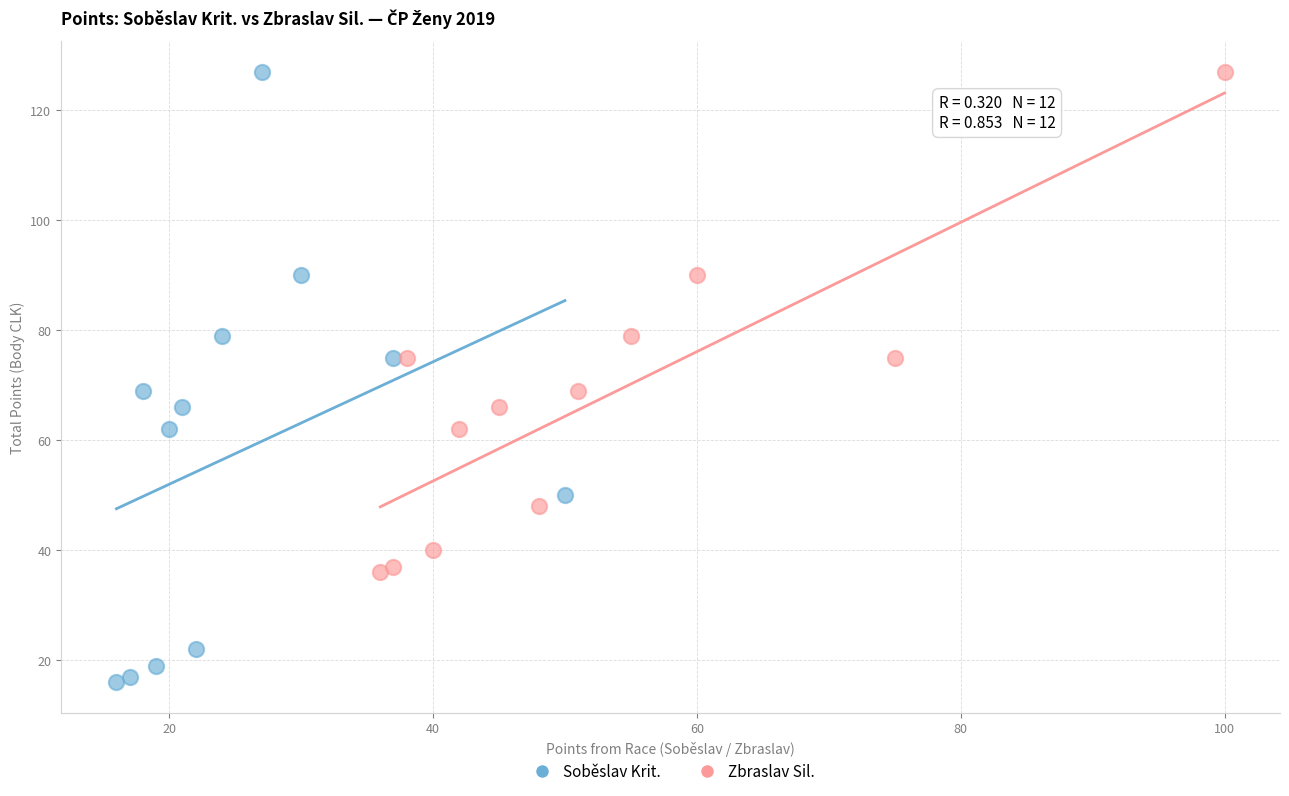

Which series has the widest spread of Y values?

Soběslav Krit.